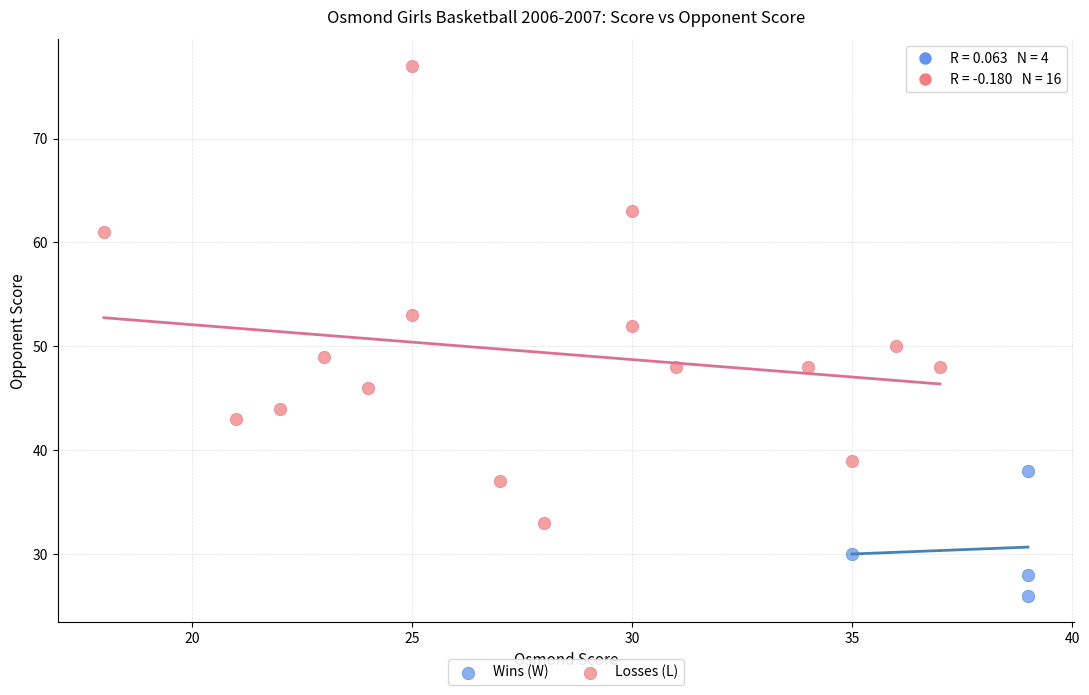

Which series has the largest Y range (max minus min)?

Losses (L)